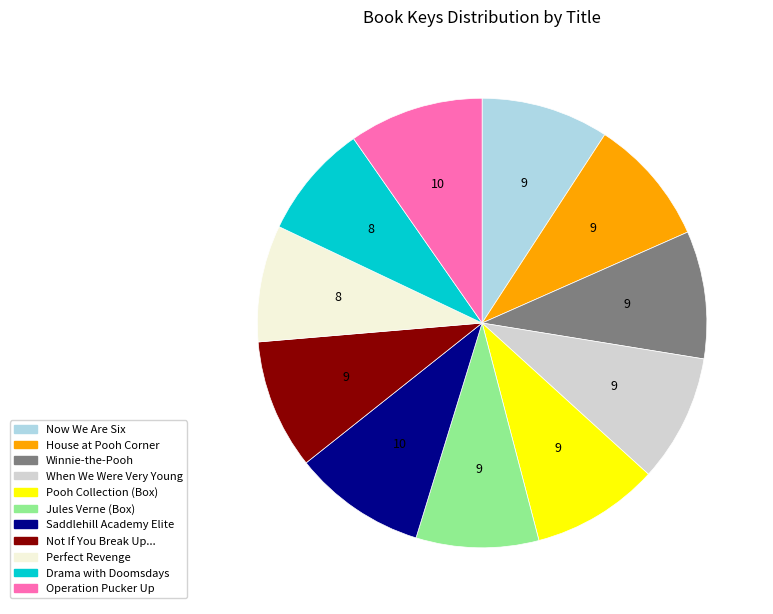

Is there any slice that represents more than half of the pie?

No